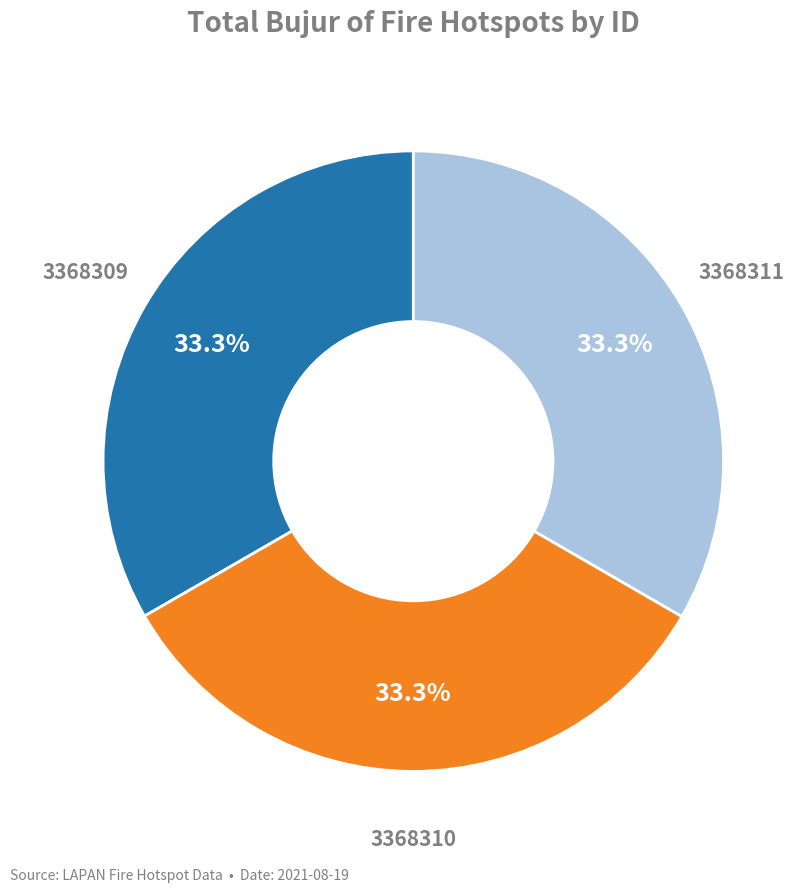

How many segments does this pie chart have?

3